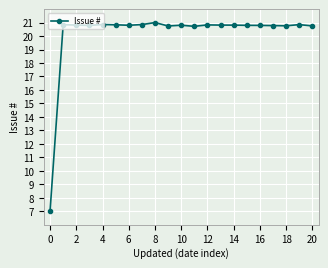

What is the value of the 15th point from the left?

20.8